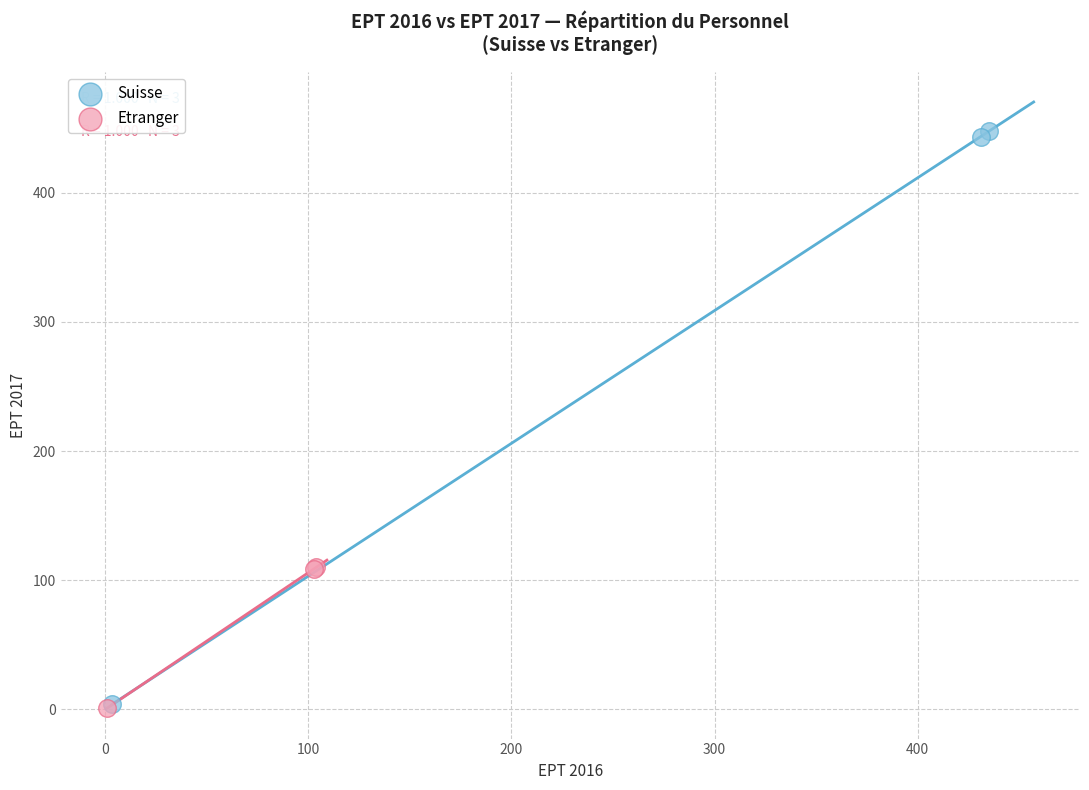

Which series reaches the maximum Y coordinate?

Suisse